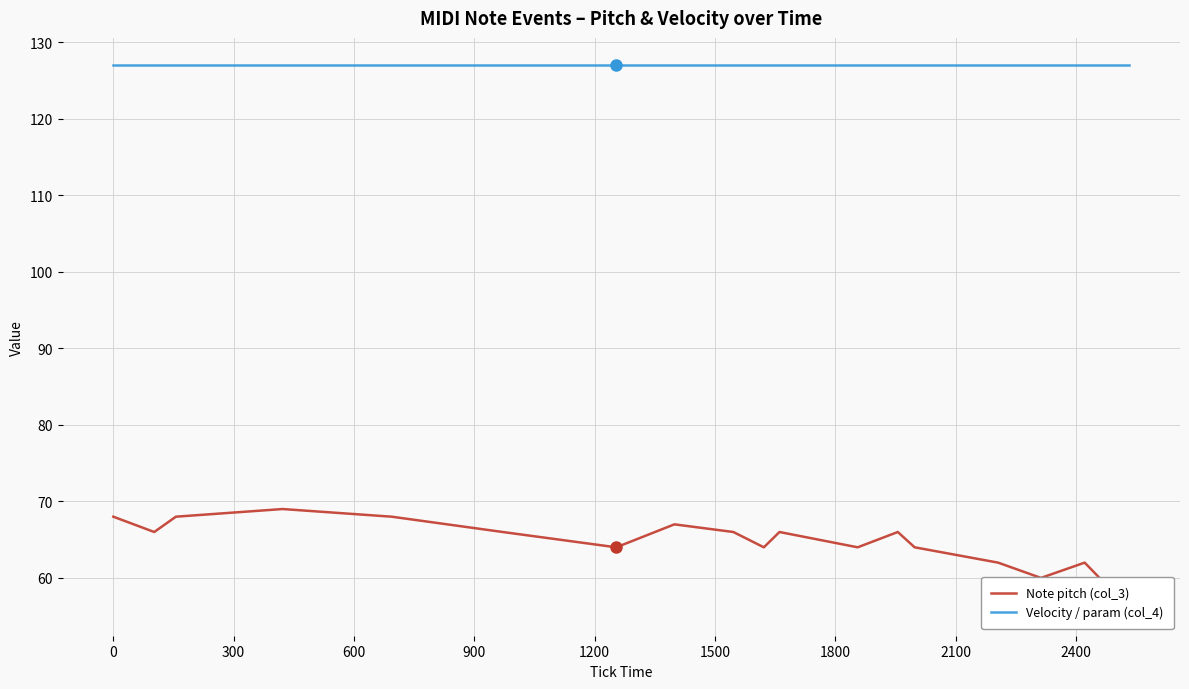

Reading right to left, what are all the values shown in this chart?

Note pitch (col_3): 56	62	60	62	64	66	64	66	64	66	67	64	66	68	69	68	66	68
Velocity / param (col_4): 127	127	127	127	127	127	127	127	127	127	127	127	127	127	127	127	127	127